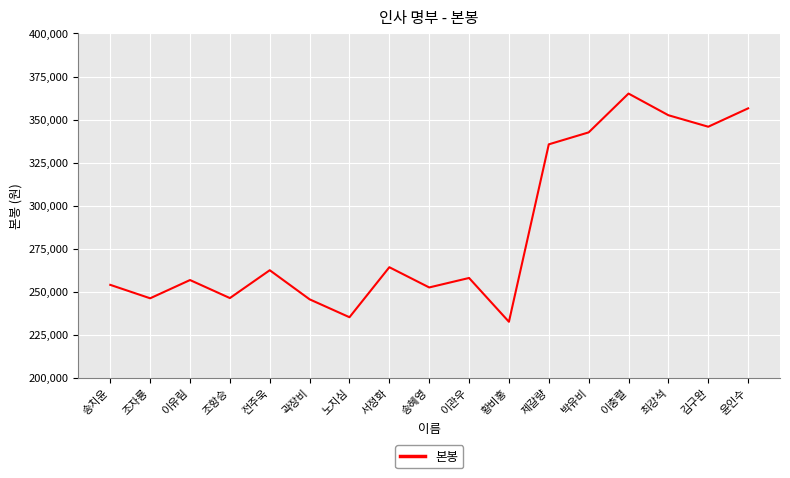

Count the number of categories in the chart.

17